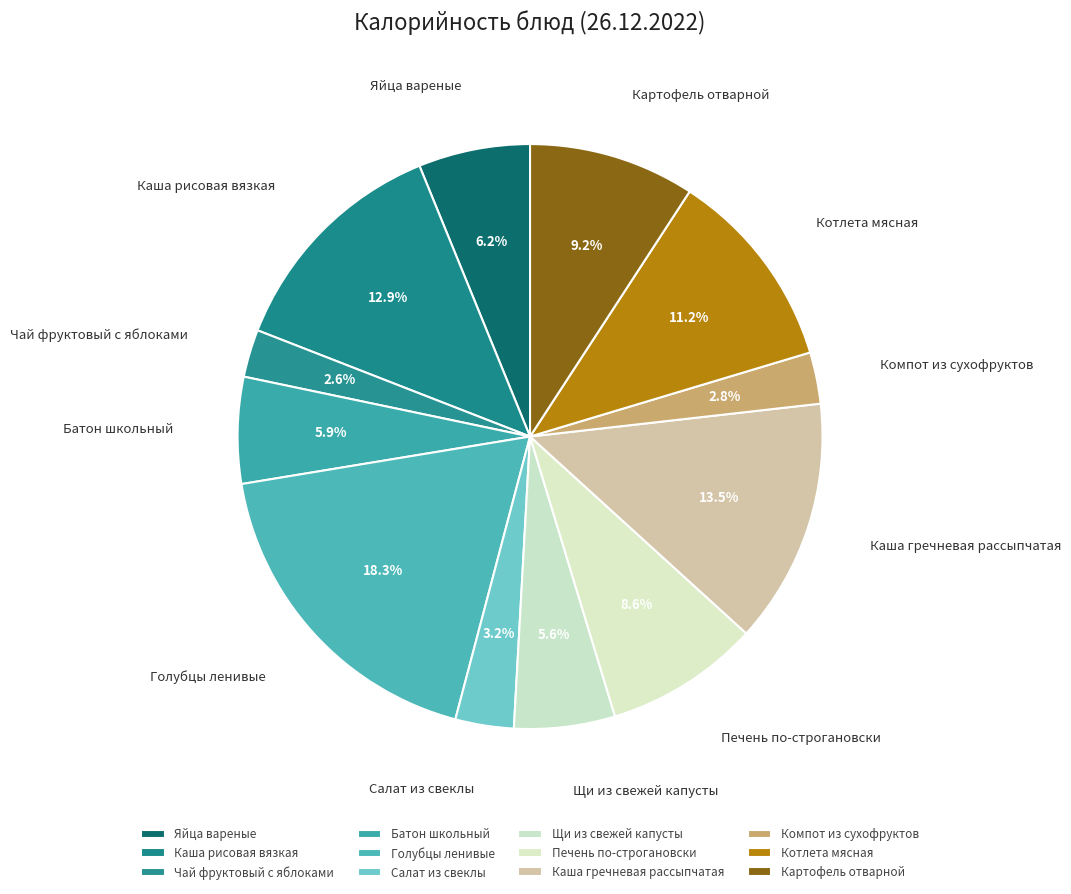

Is the sum of Яйца вареные and Компот из сухофруктов greater than half?

No